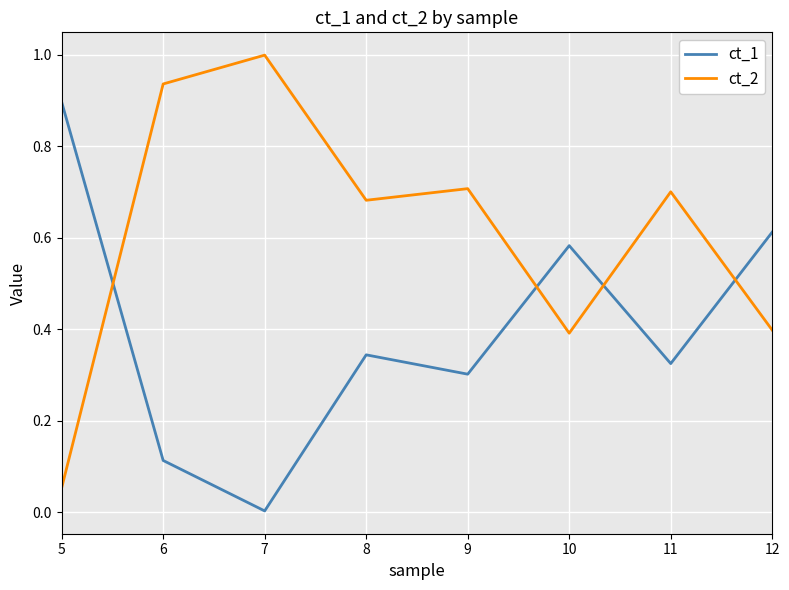

Which category has the highest value across all series?

7